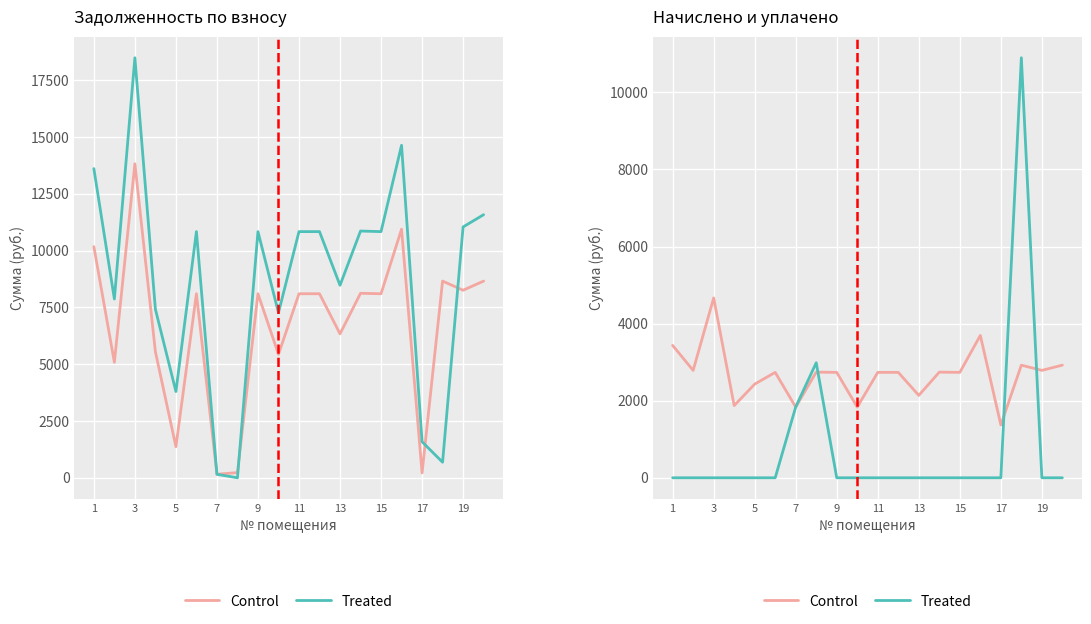

Which series has the largest total across all categories?

Control